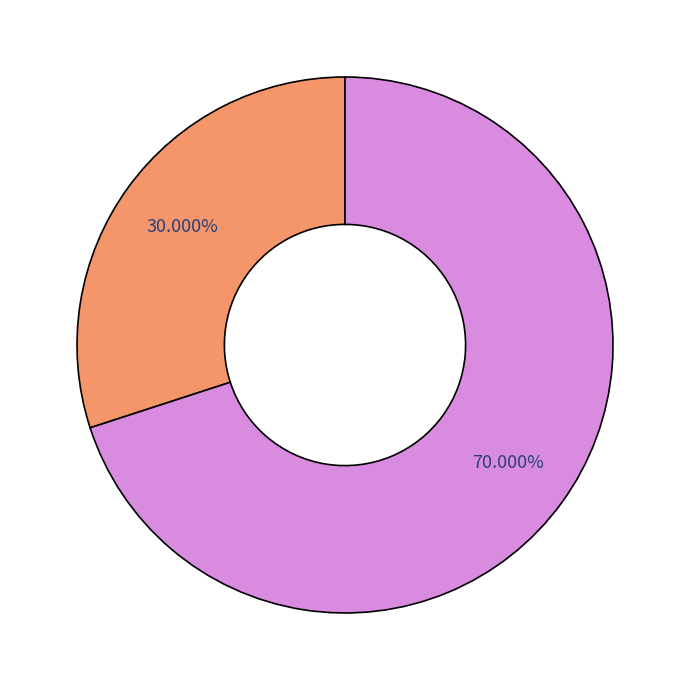

Is there any slice that represents more than half of the pie?

Yes